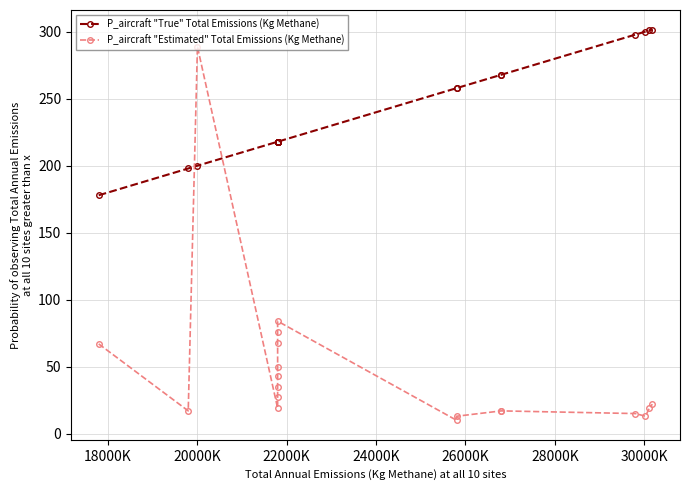

Which series has the largest range (max minus min)?

P_aircraft "Estimated" Total Emissions (Kg Methane)